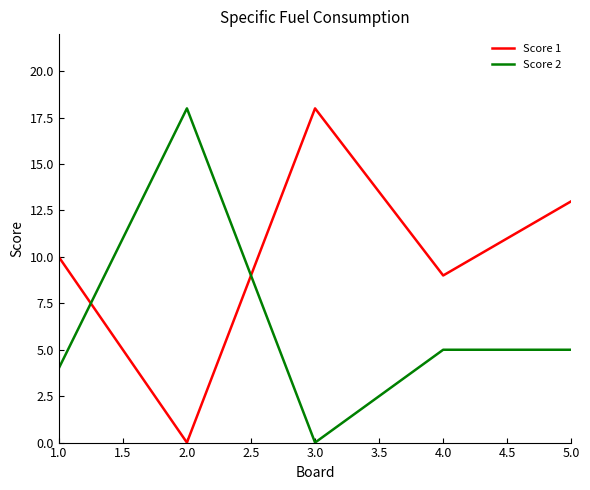

What is the difference between the maximum and minimum values in the Score 2 series?

18